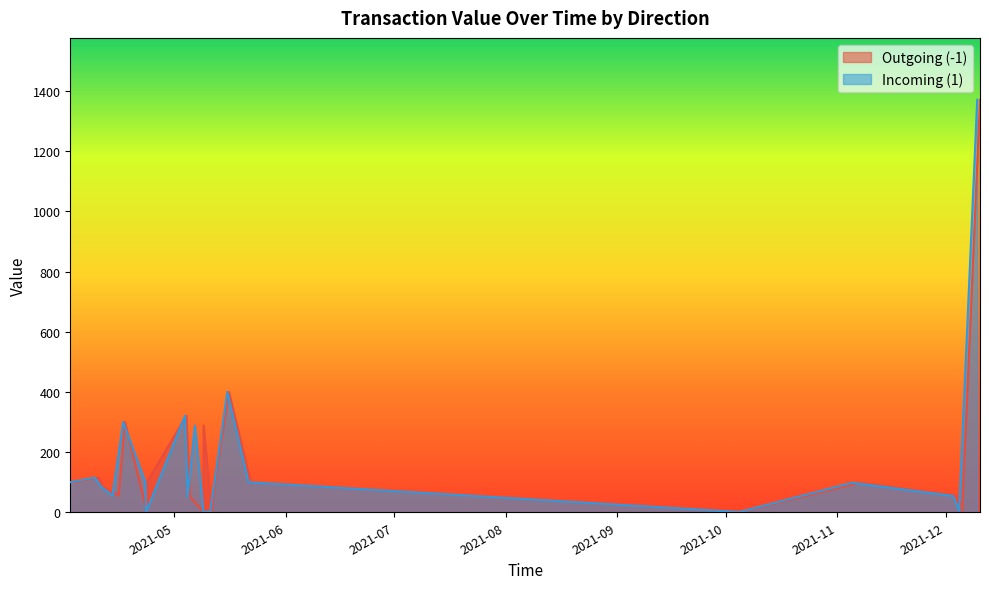

Rank the series by their maximum value, from highest to lowest.

Outgoing (-1), Incoming (1)